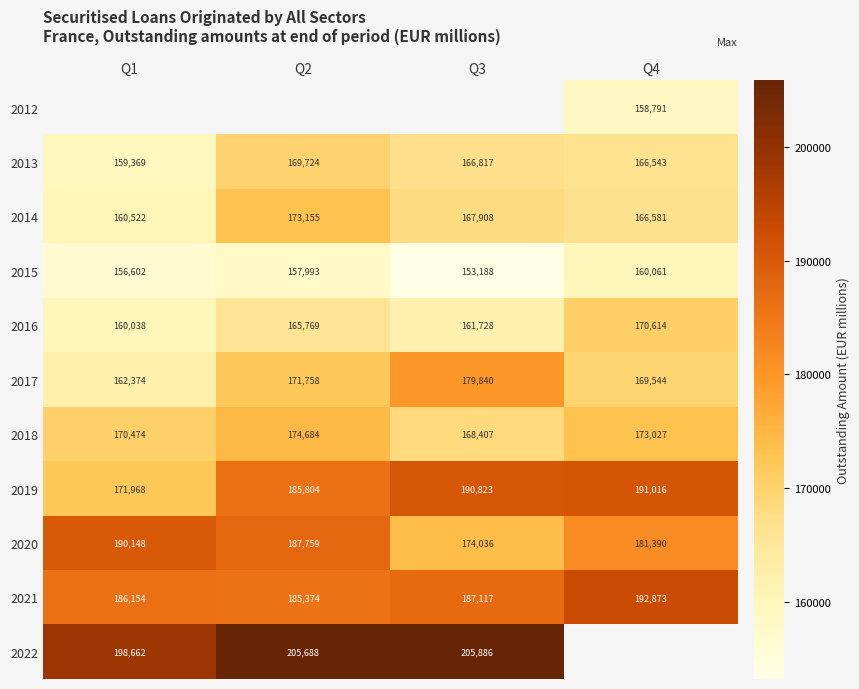

The value of 2014 at Q2 is 279223.7. True or false?

False